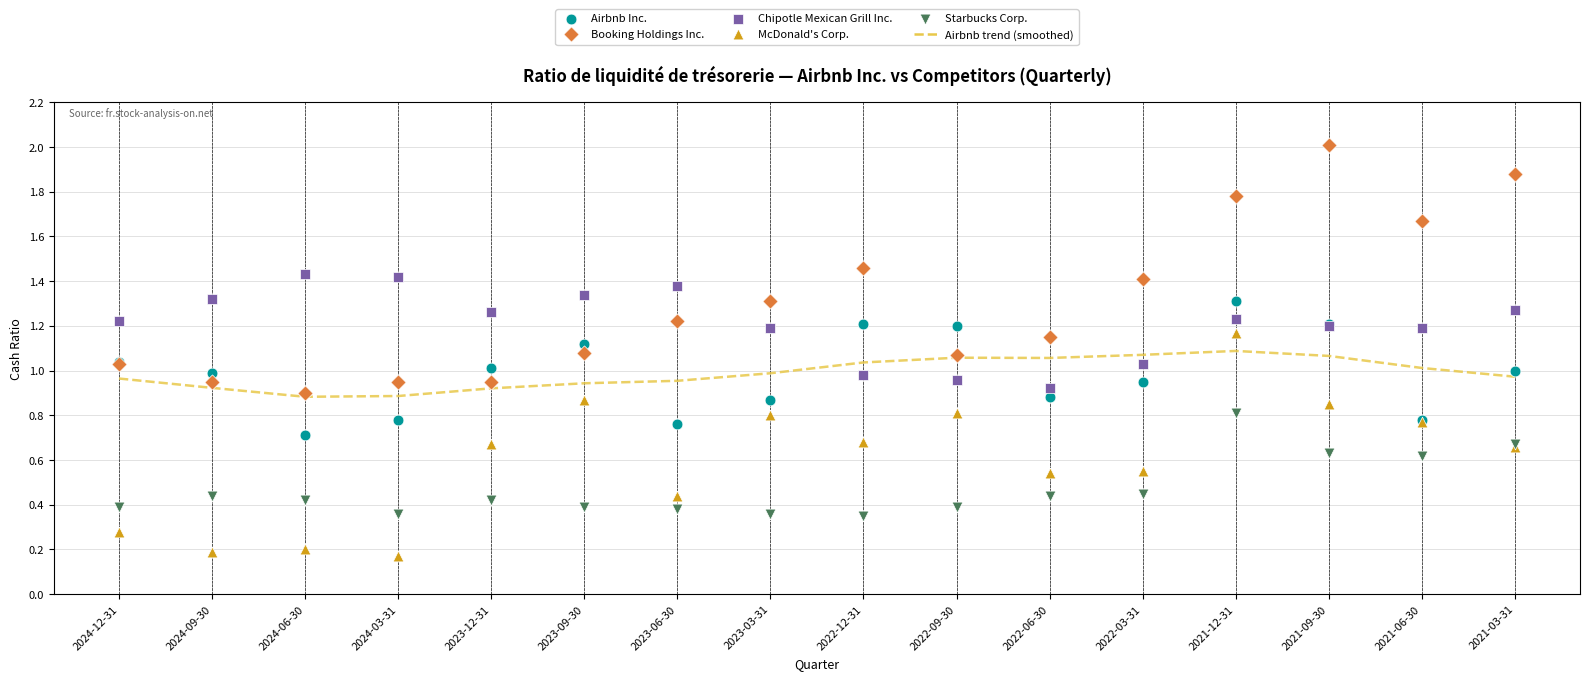

Which series has the widest spread of Y values?

Booking Holdings Inc.